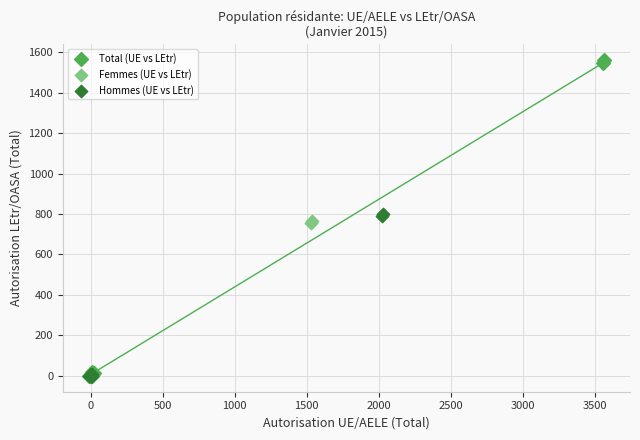

Which series has the largest Y range (max minus min)?

Total (UE vs LEtr)